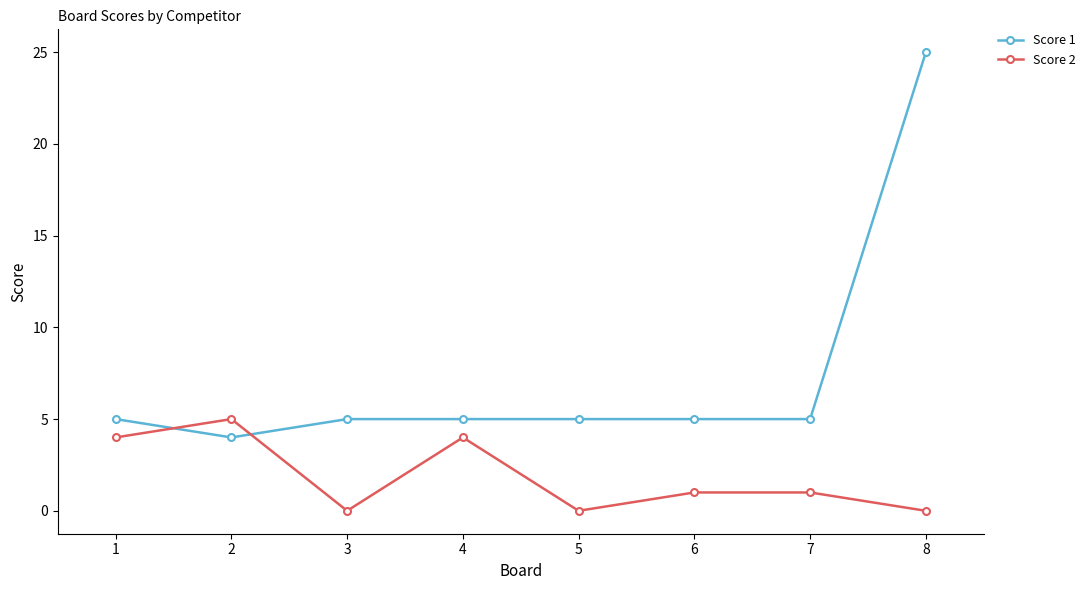

What is the spread (max minus min) of values at 8?

25